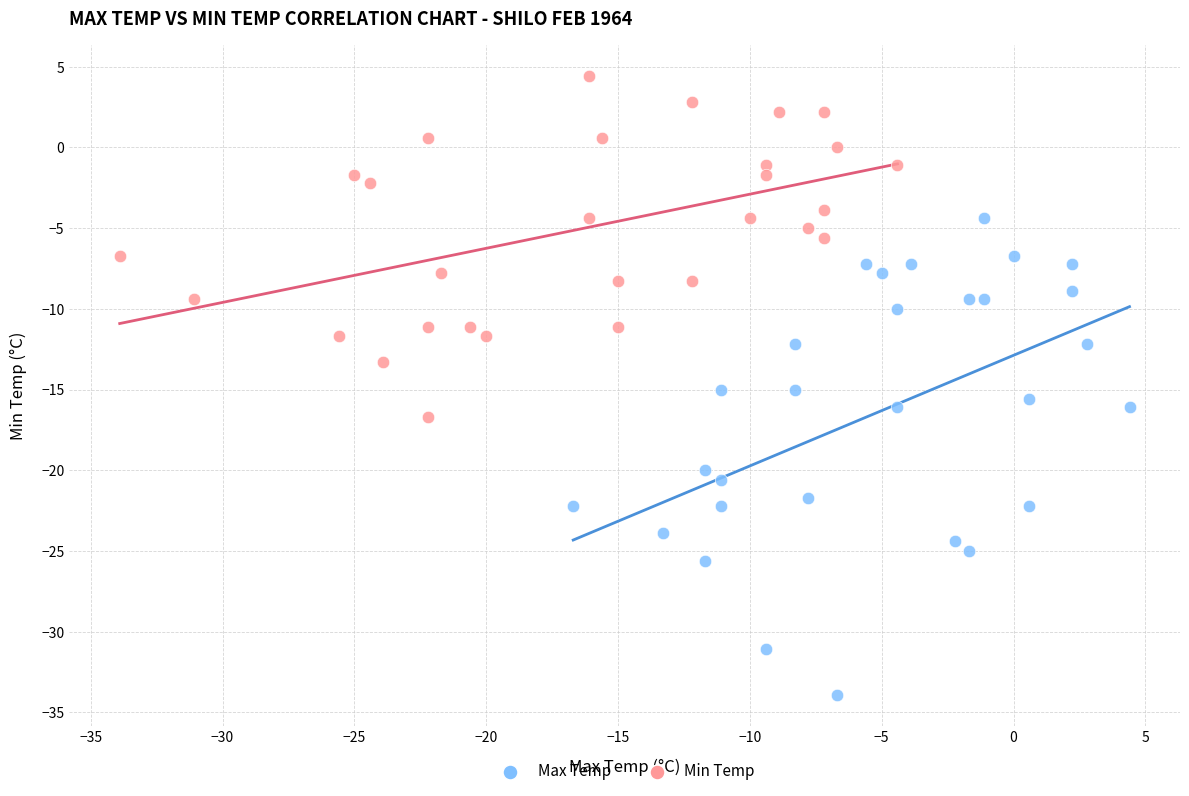

Which series contains the lowest Y value?

Max Temp